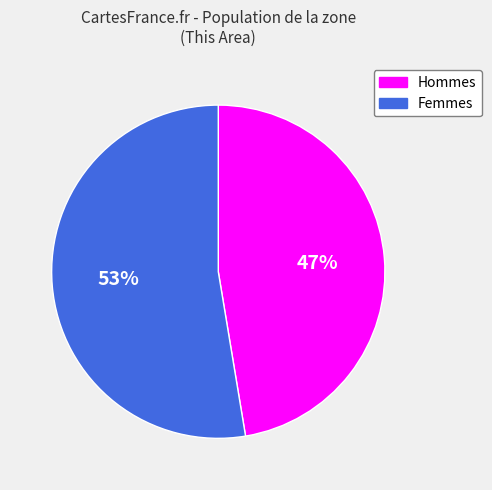

Rank the categories by value from highest to lowest.

Femmes, Hommes